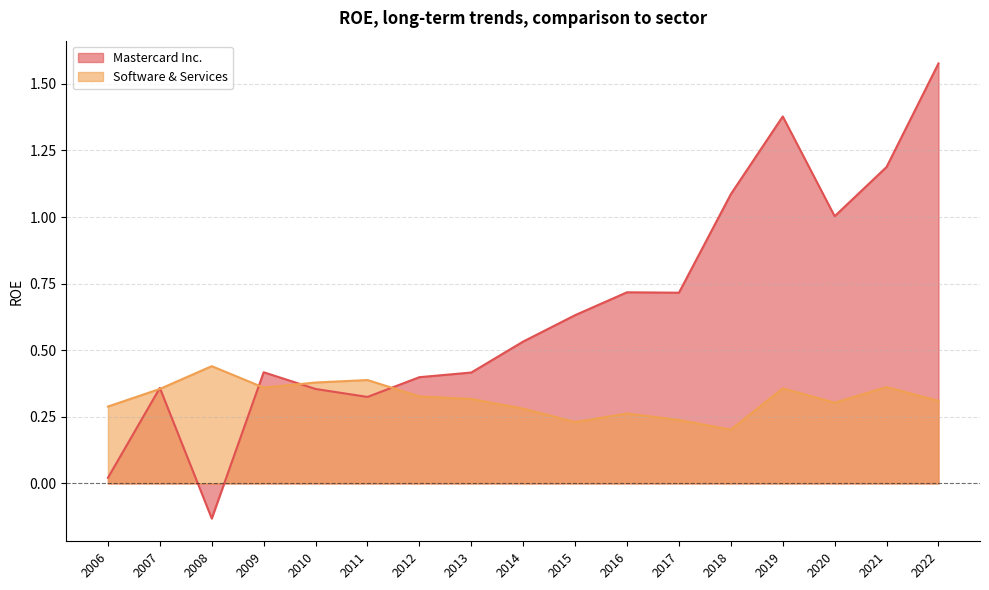

Which series has the largest total across all categories?

Mastercard Inc.